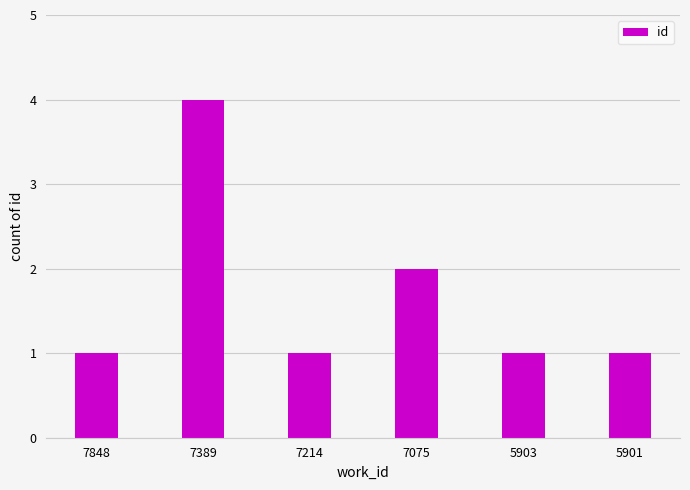

What is the sum of all values?

10